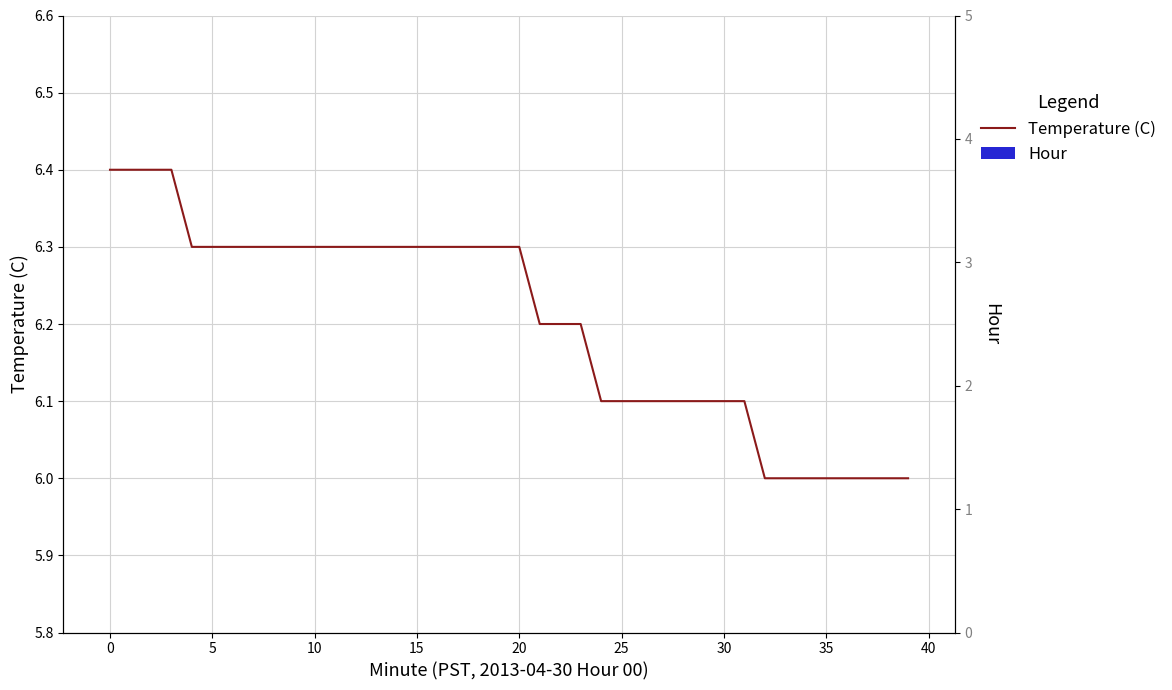

Is the value of Temperature (C) at 30 greater than the value of Hour at 12?

Yes